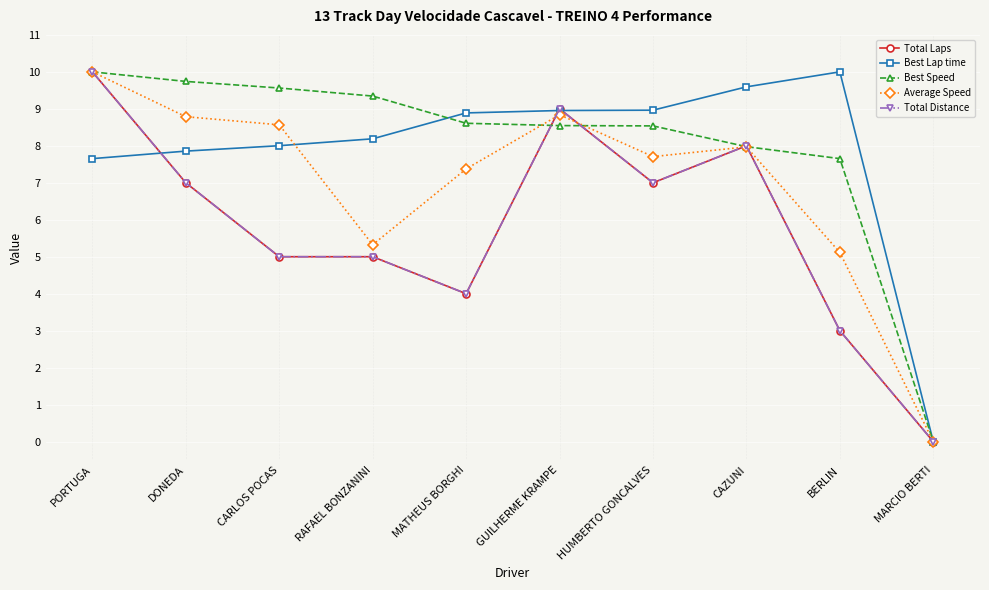

What is the difference between the Total Laps values at PORTUGA and MATHEUS BORGHI?

6.0